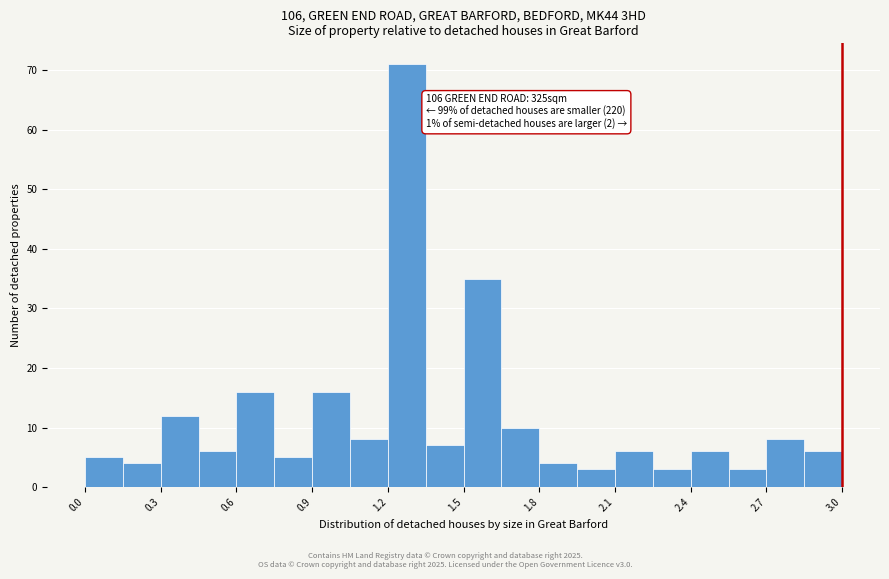

Around what value on the x-axis is the tallest bar? Give the approximate position of its centre, as read against the axis.

1.30